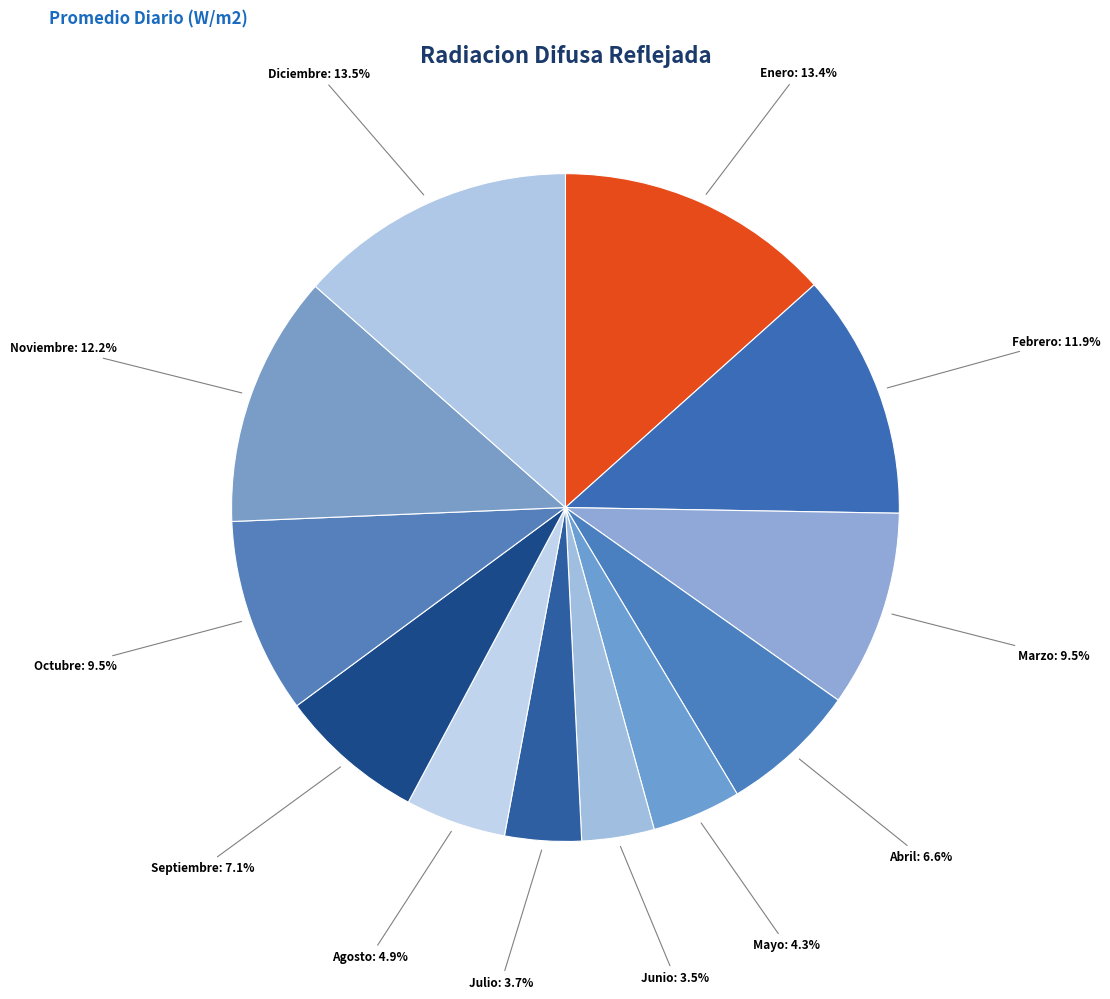

What percentage is the Febrero slice, to the nearest percent?

12%